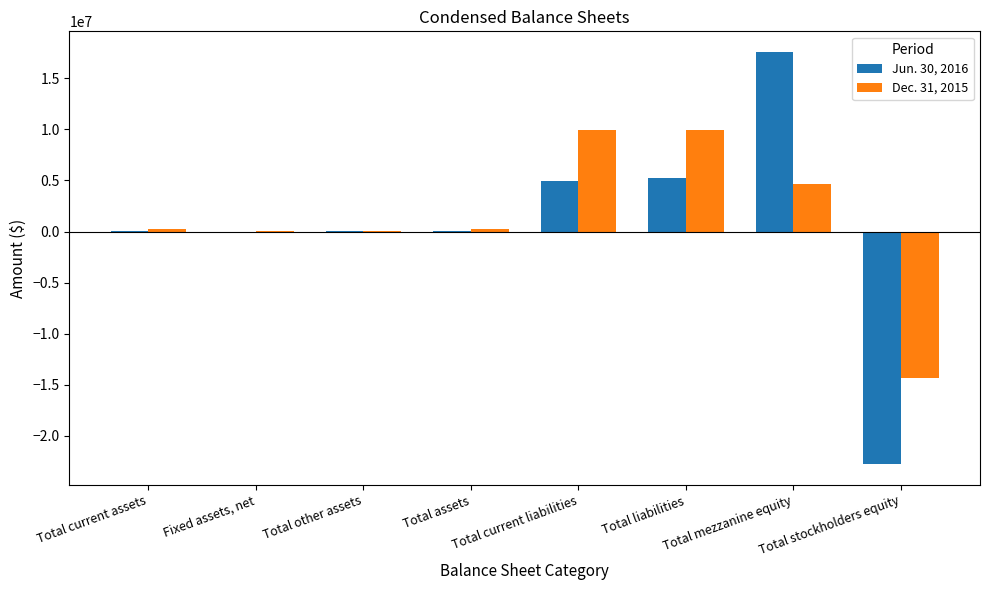

Which series has the widest spread of values?

Jun. 30, 2016